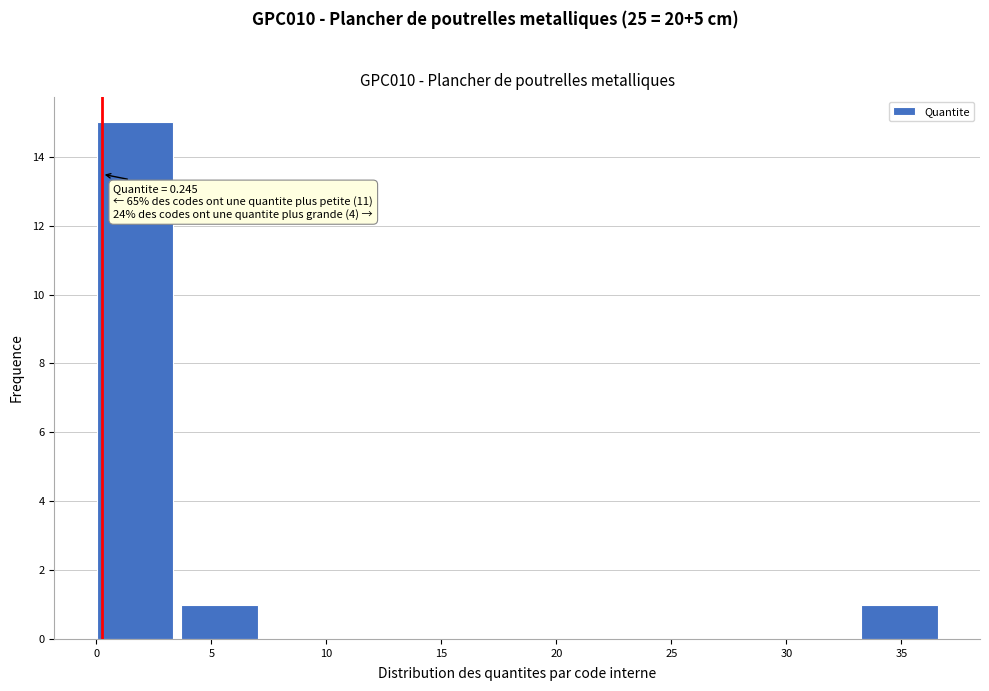

Which range on the x-axis has the tallest bar?

0.0 to 3.5